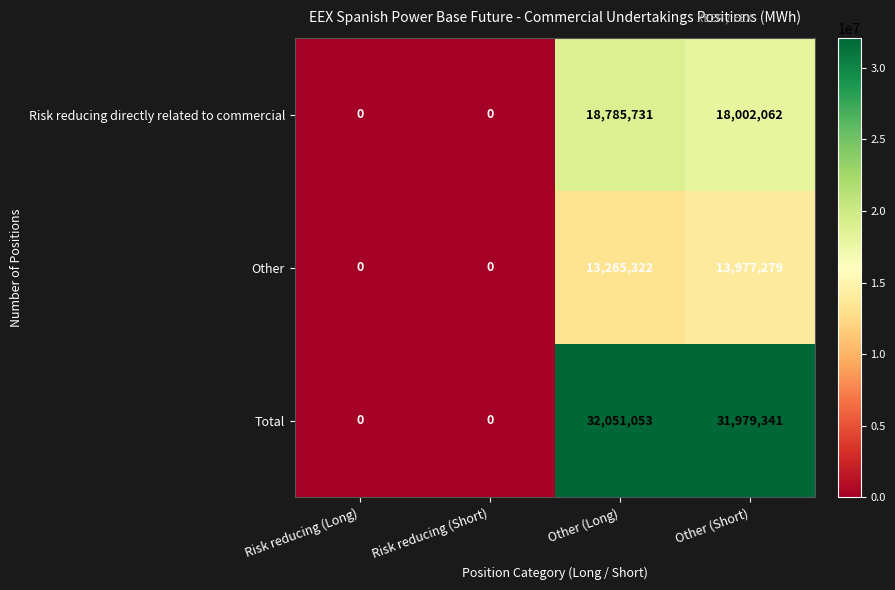

At Other (Short), list the series in order from smallest to largest.

Other, Risk reducing directly related to commercial, Total